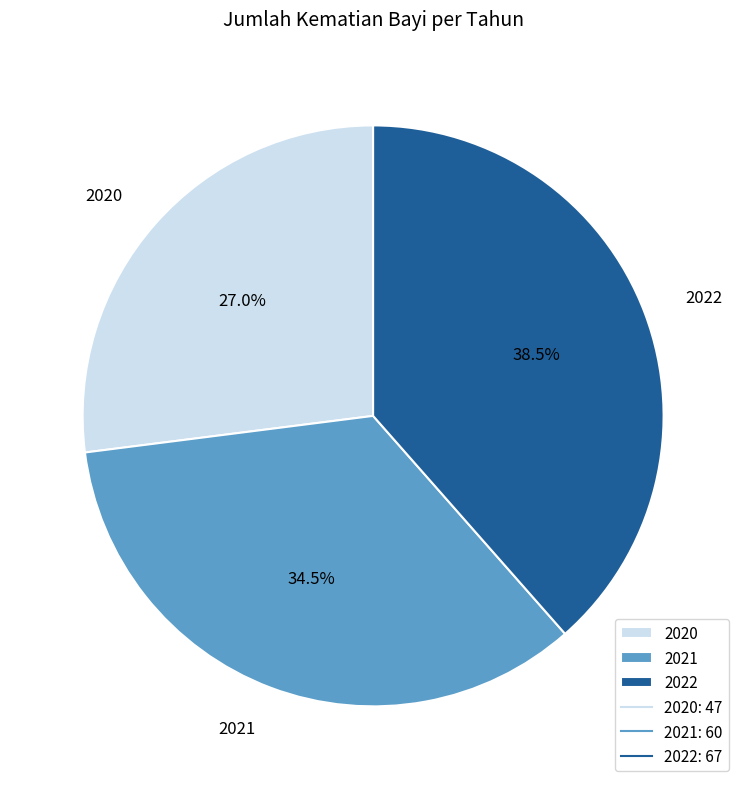

To the nearest percent, what portion does 2020 represent?

27%